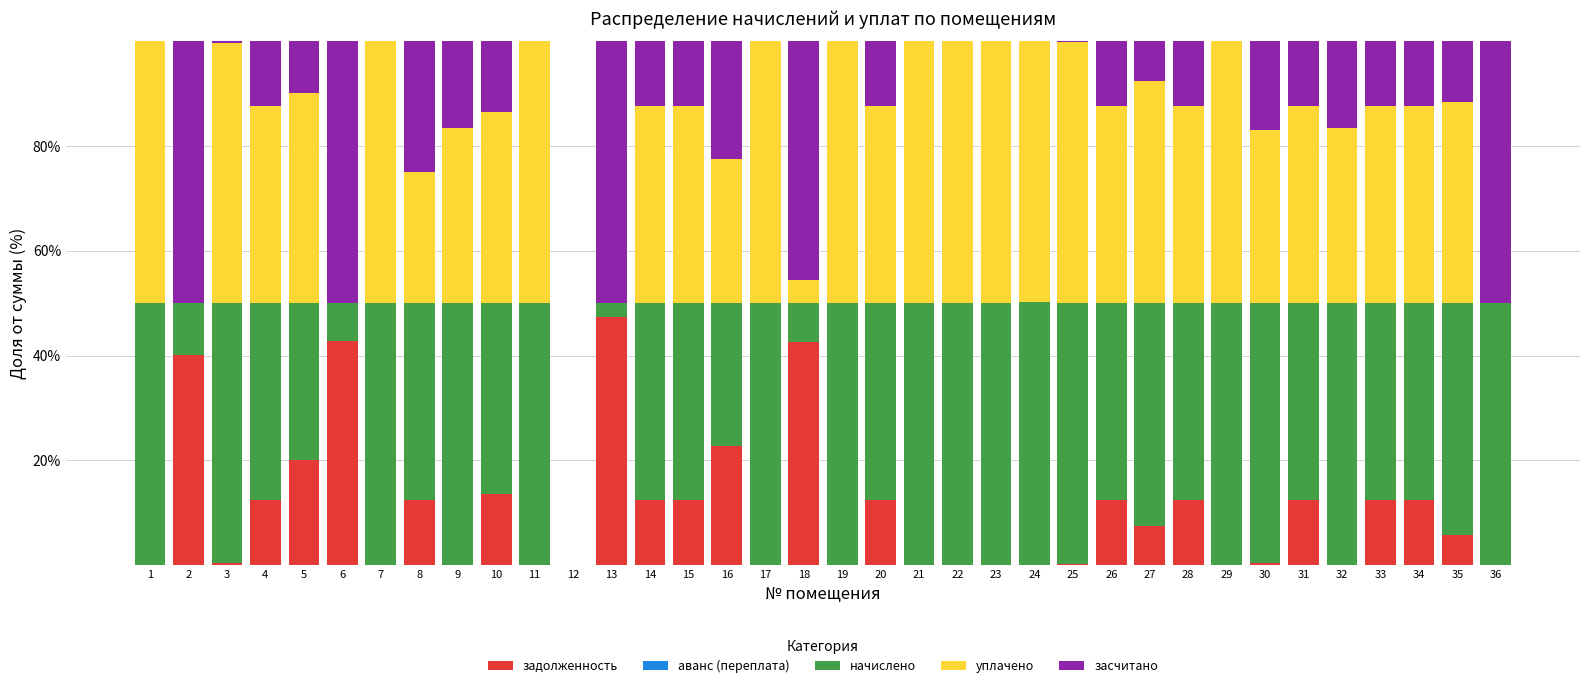

What is the total value across all series at 16?

100.0